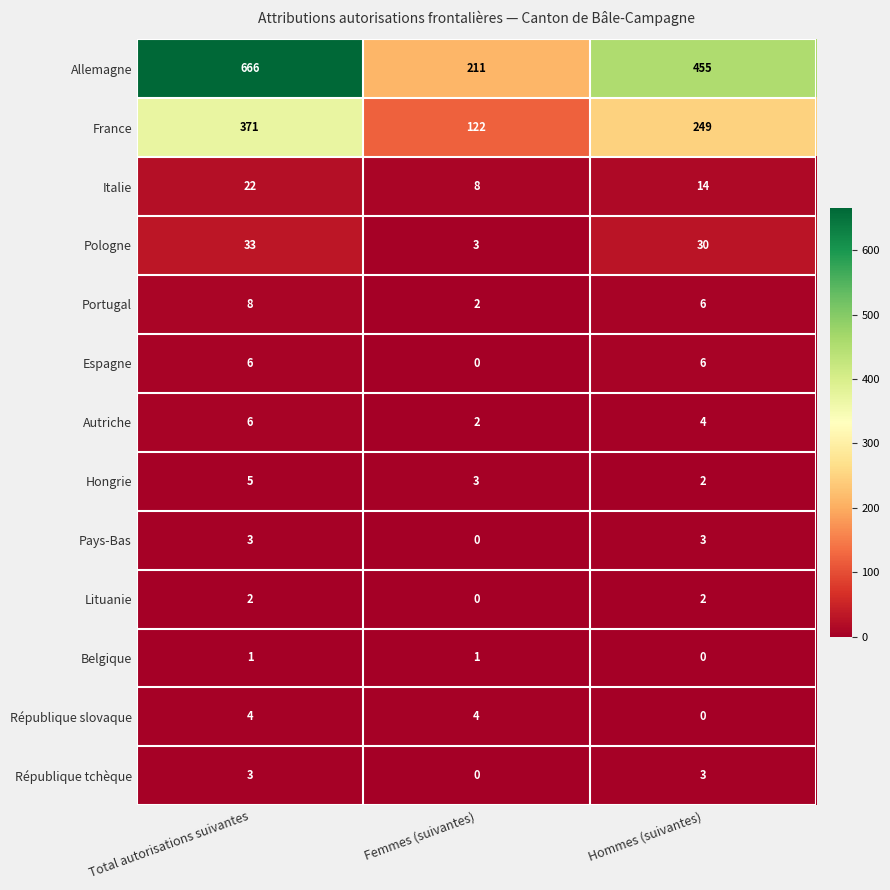

What is the difference between the Italie values at Total autorisations suivantes and Femmes (suivantes)?

14